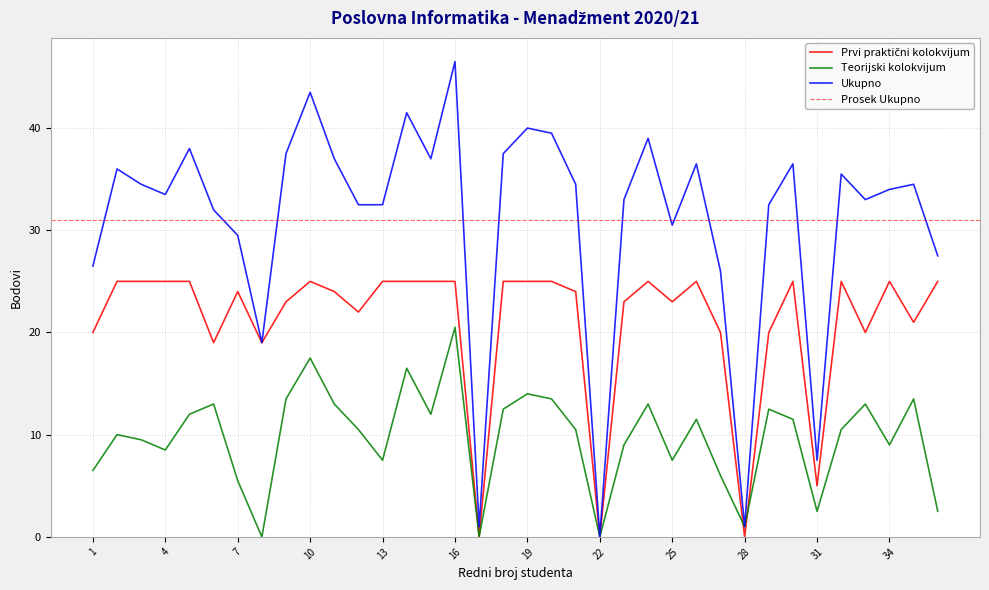

Does the chart have visible grid lines?

Yes